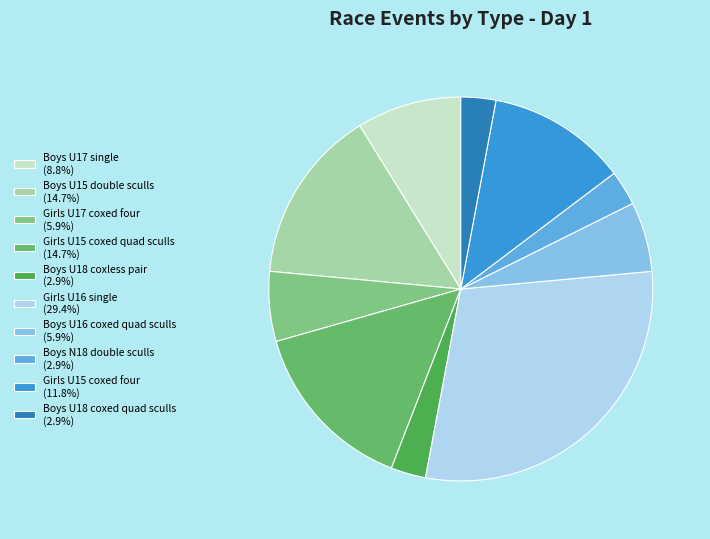

What portion of the pie excludes Girls U16 single?

70.6%